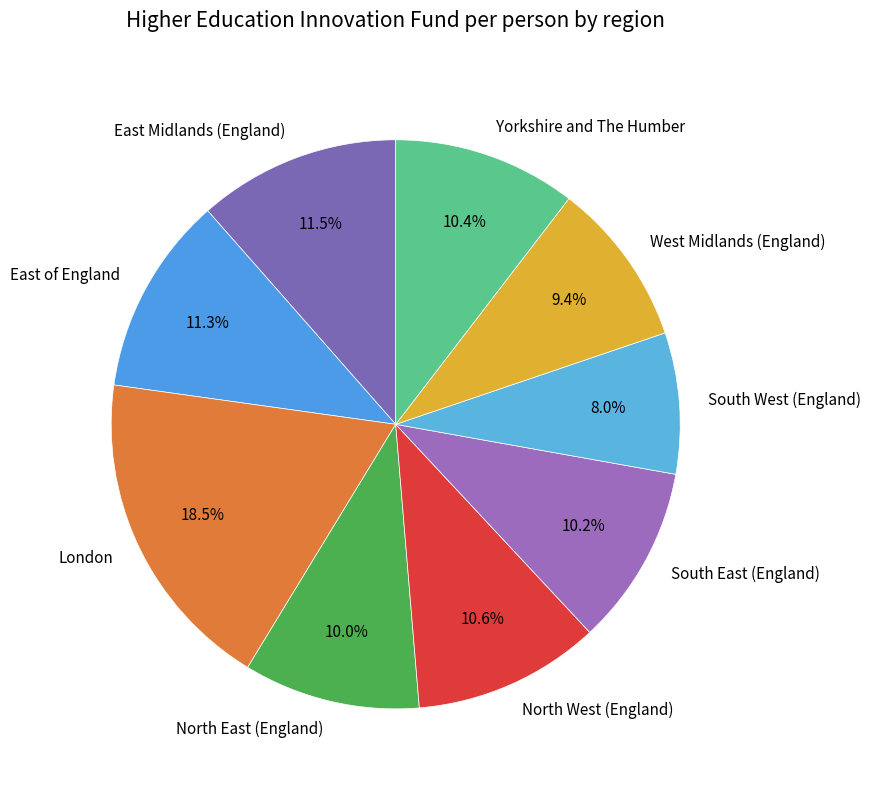

What is the total percentage of North West (England) and West Midlands (England)?

20.0%